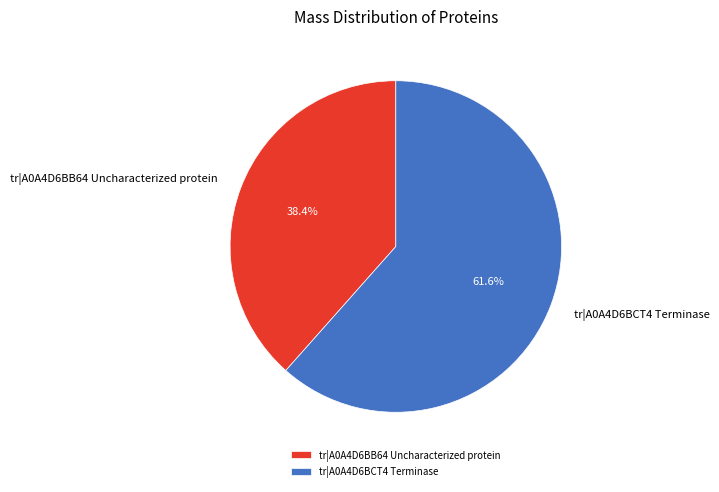

Is the sum of tr|A0A4D6BB64 Uncharacterized protein and tr|A0A4D6BCT4 Terminase greater than half?

Yes